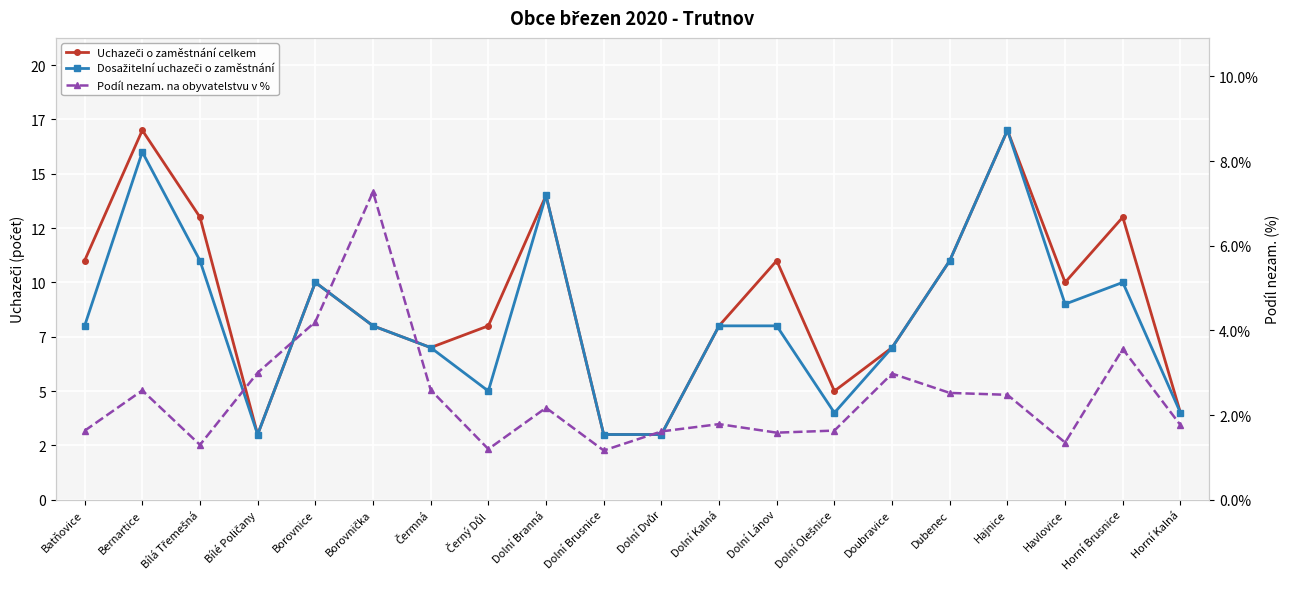

At which category does Dosažitelní uchazeči o zaměstnání reach its first local valley?

Bílé Poličany